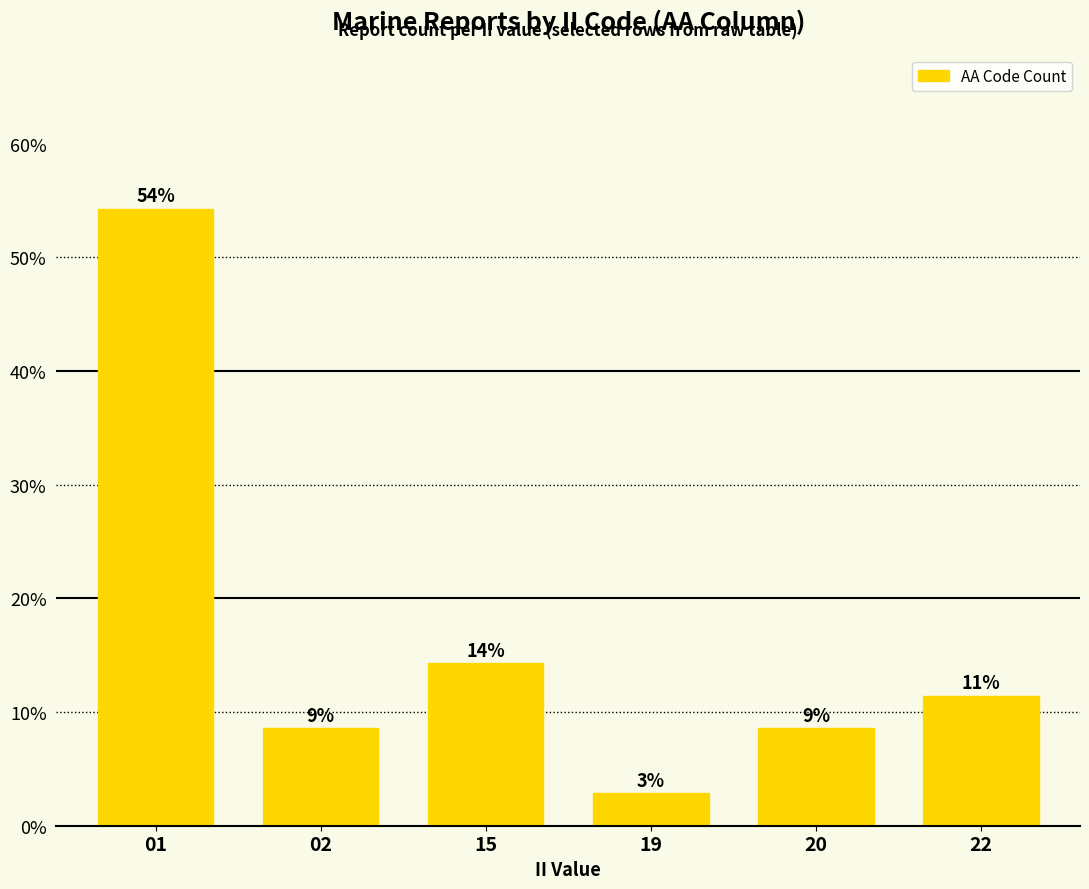

What is the value of the 6th bar from the left?

11.4